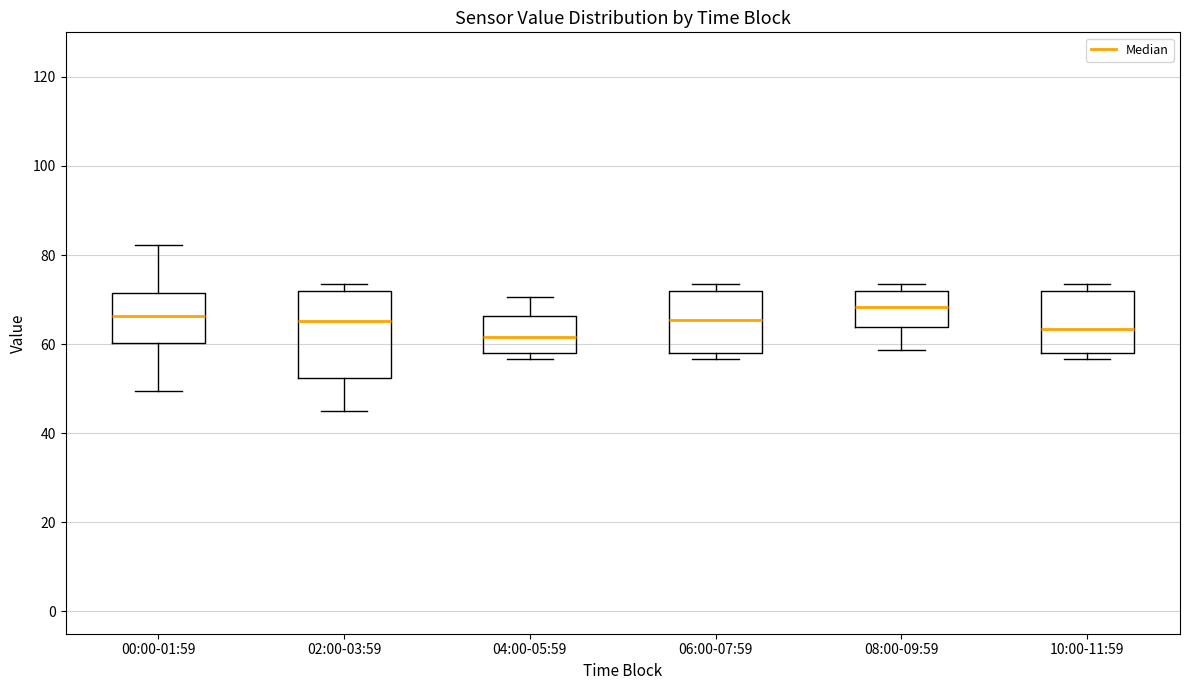

Reading left to right, read every box against the y-axis: the position of its median line, the range the box covers, and the ends of its whiskers. The values are not printed on the chart, so give them approximately, as read against the axis.

00:00-01:59: median 66, box 60 to 72, whiskers 50 to 82
02:00-03:59: median 66, box 52 to 72, whiskers 44 to 74
04:00-05:59: median 62, box 58 to 66, whiskers 56 to 70
06:00-07:59: median 66, box 58 to 72, whiskers 56 to 74
08:00-09:59: median 68, box 64 to 72, whiskers 58 to 74
10:00-11:59: median 64, box 58 to 72, whiskers 56 to 74